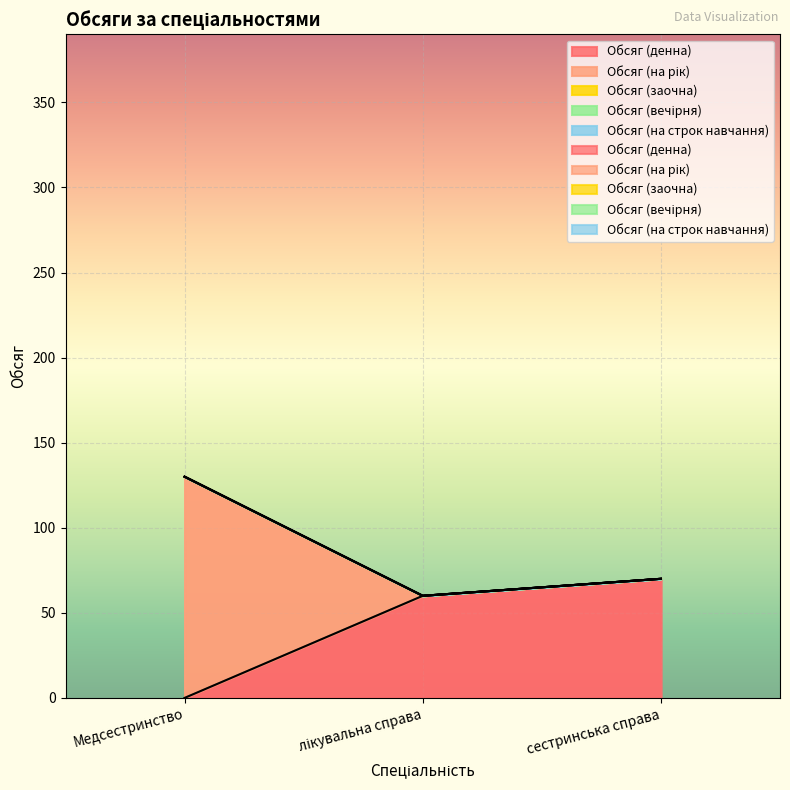

Count the number of data series in this chart.

5